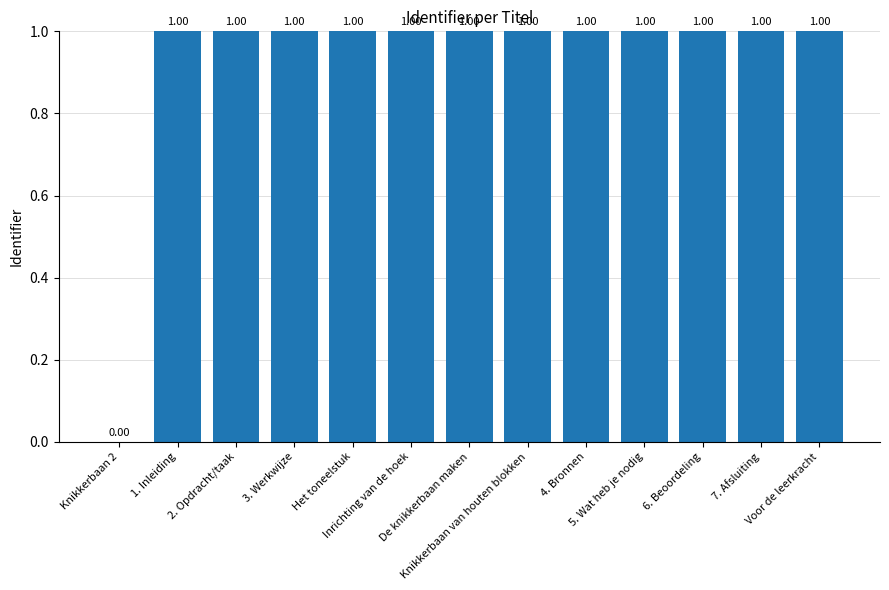

How many data points are above 0?

12